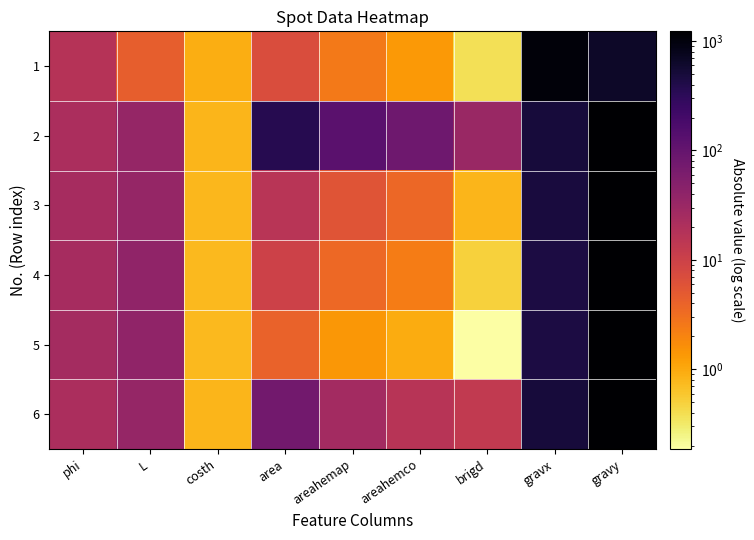

Between areahemco and gravx, which is larger?

gravx